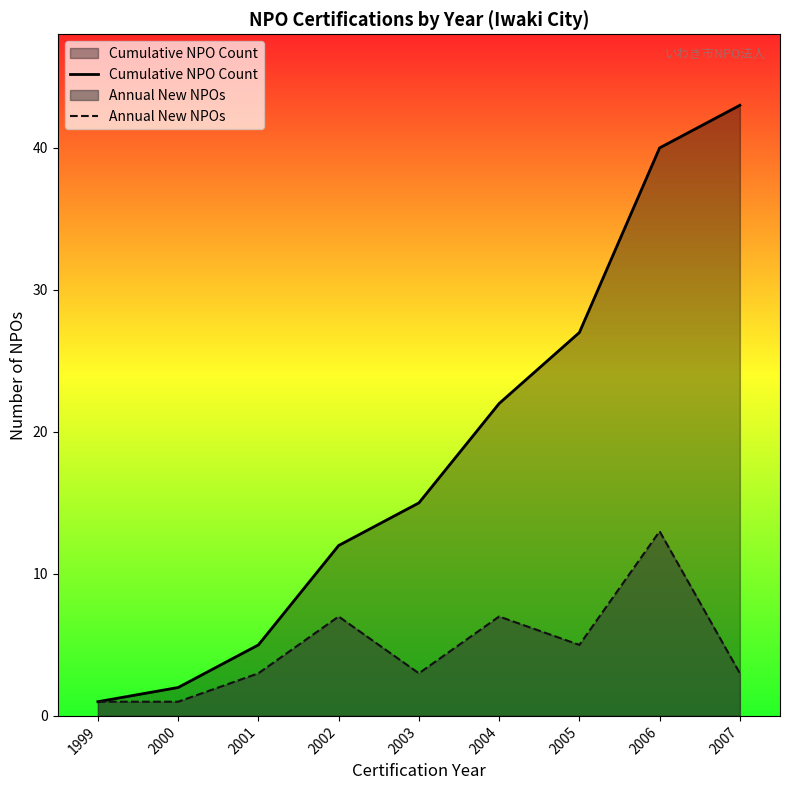

What is the value of the Annual New NPOs point at the 1st from the left?

1